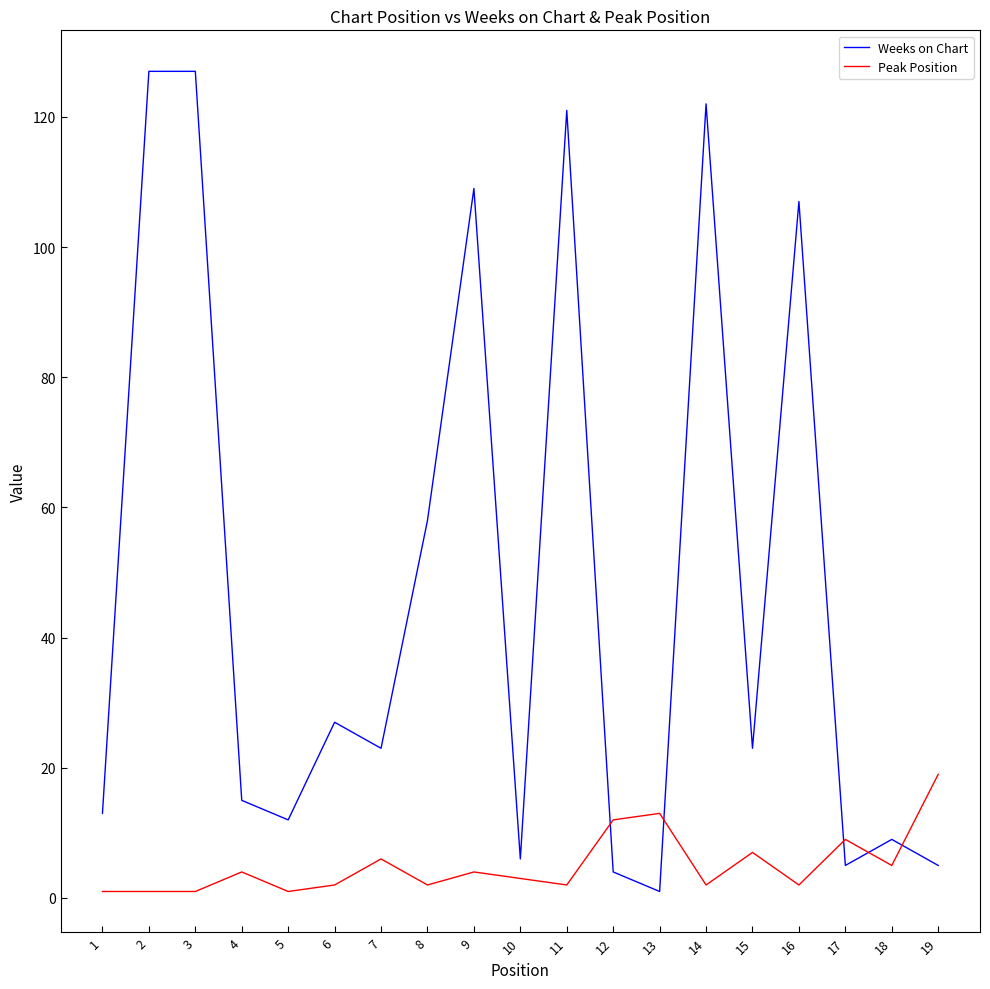

How many categories are shown in the chart?

19